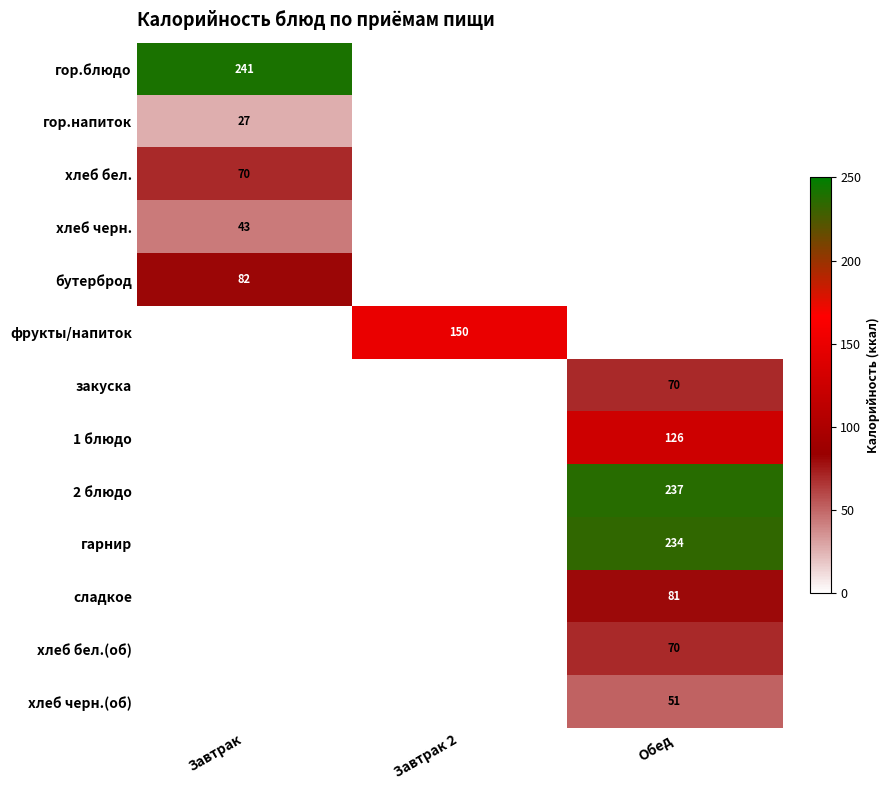

What is the greatest value displayed?

241